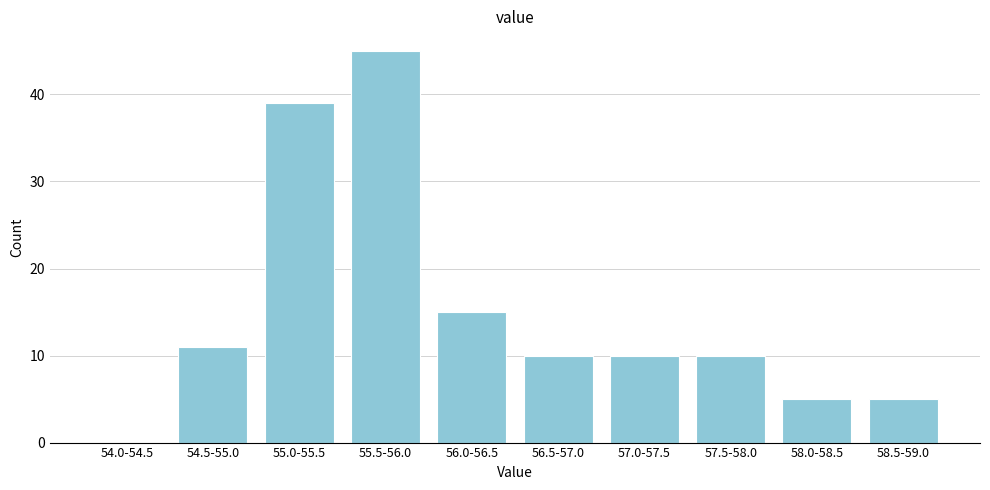

Reading left to right, what are all the values shown in this chart?

54.0-54.5=0	54.5-55.0=11	55.0-55.5=39	55.5-56.0=45	56.0-56.5=15	56.5-57.0=10	57.0-57.5=10	57.5-58.0=10	58.0-58.5=5	58.5-59.0=5